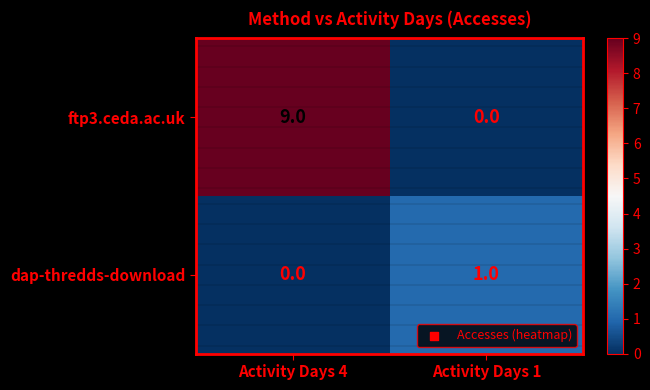

What is the difference between the ftp3.ceda.ac.uk values at Activity Days 4 and Activity Days 1?

9